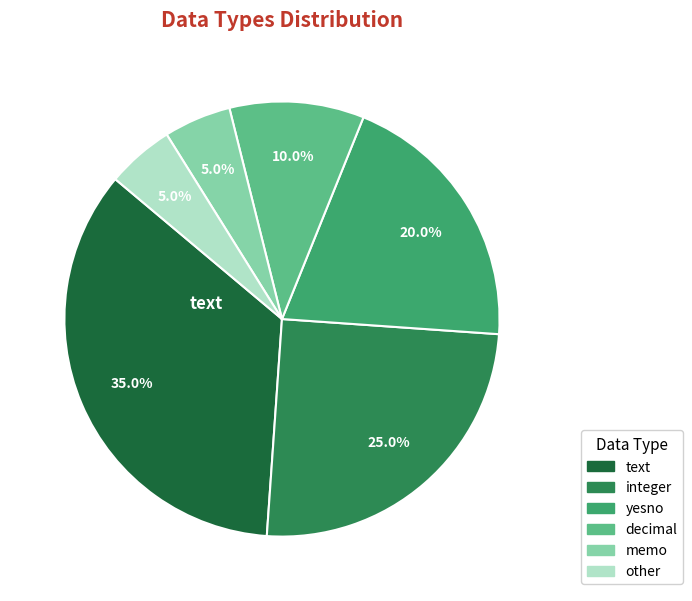

Is there any slice that represents more than half of the pie?

No